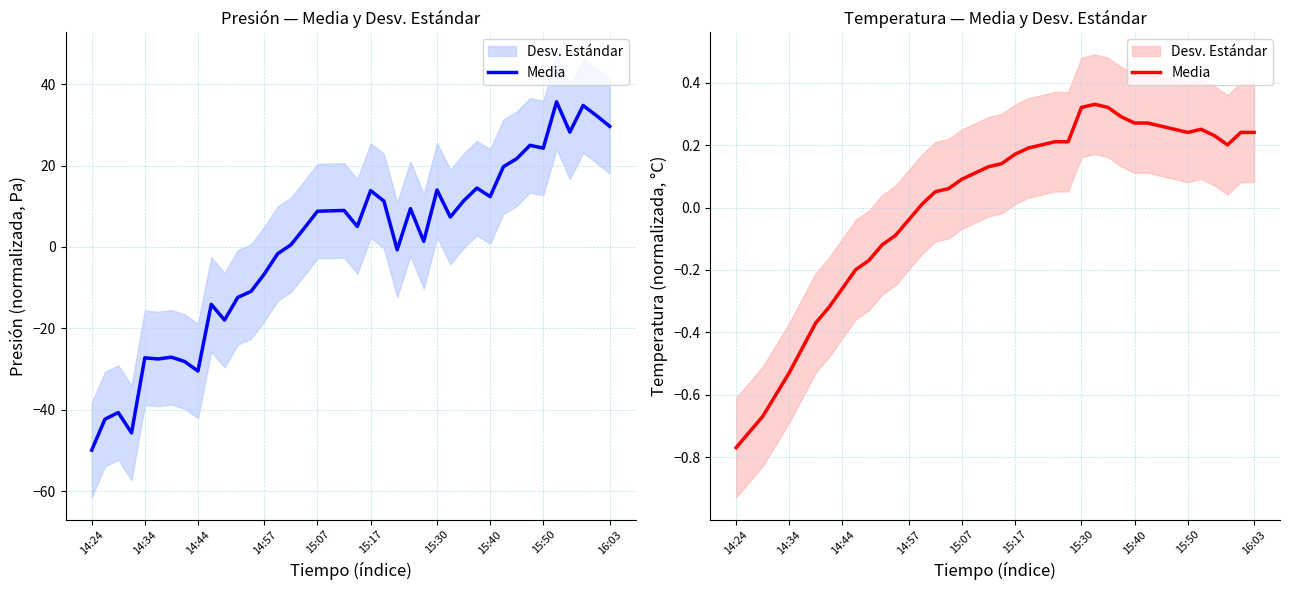

What is the difference between the maximum and minimum values?

1.1